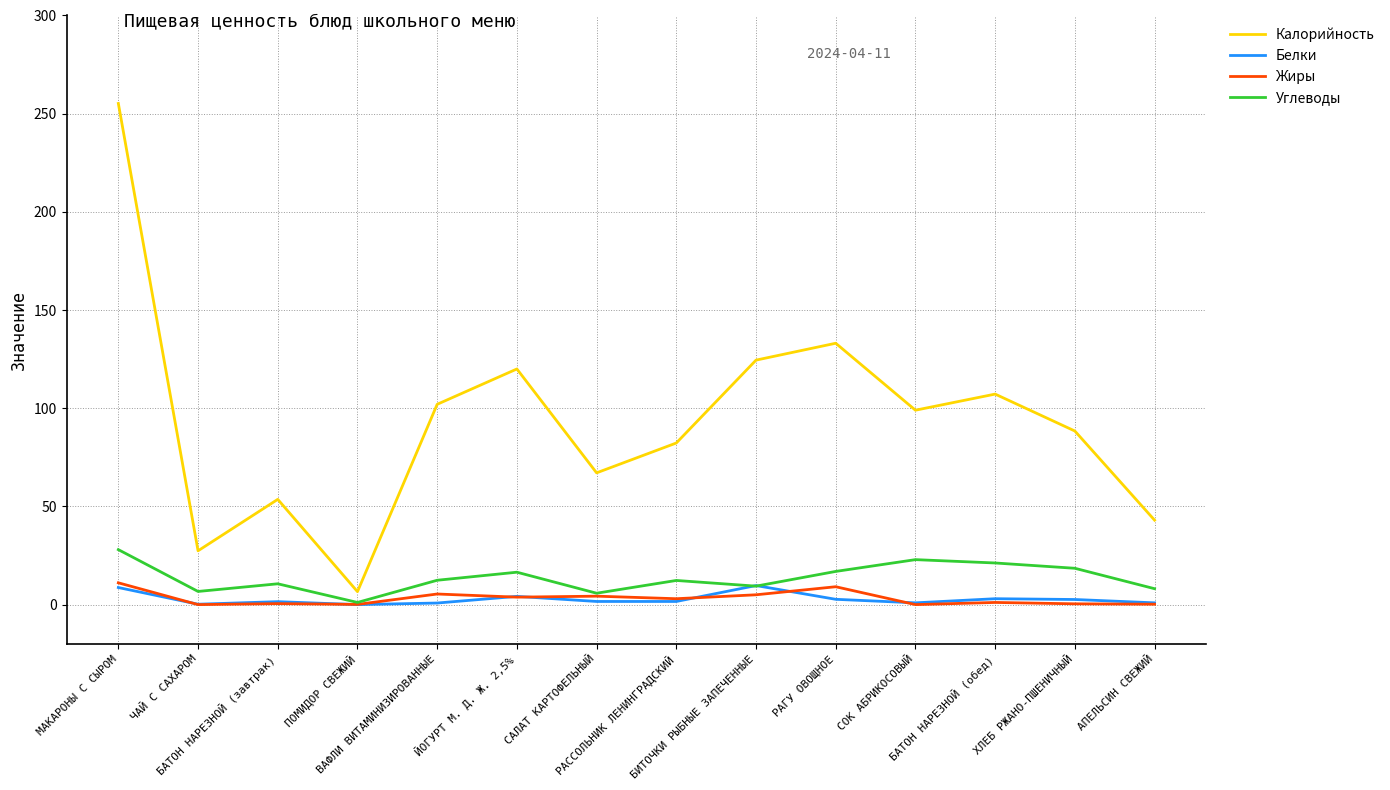

True or false: Калорийность has a value of 26.6 at БАТОН НАРЕЗНОЙ (обед).

False